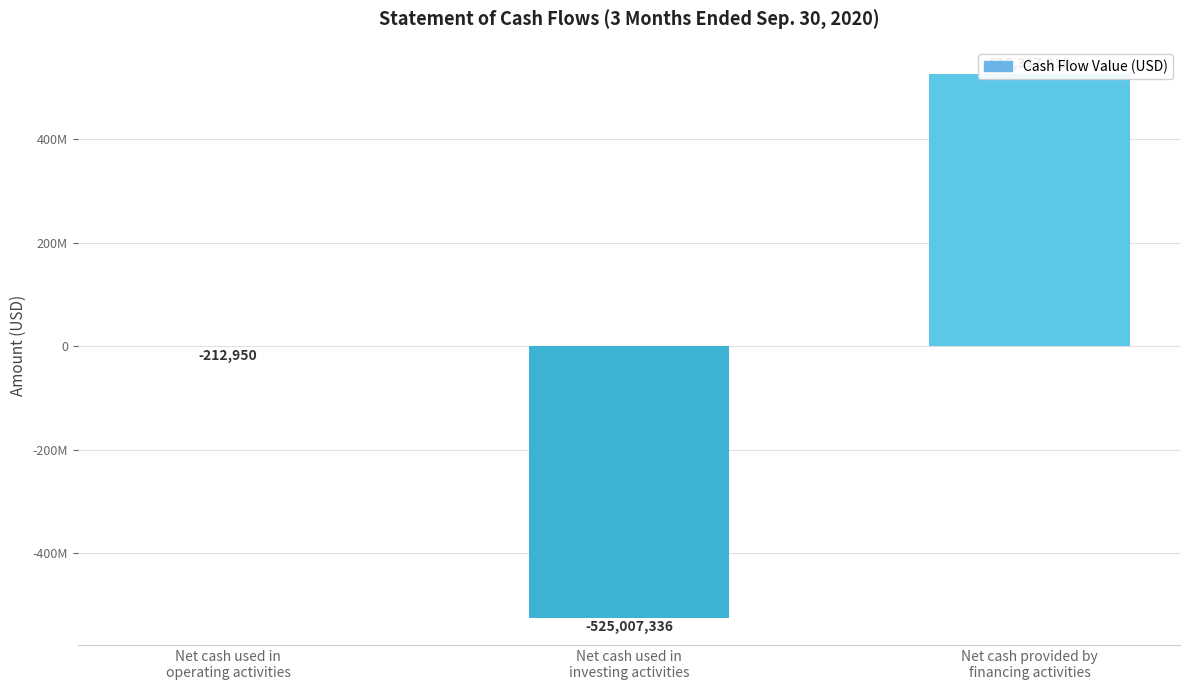

What is the label of the 1st bar from the left?

Net cash used in
operating activities